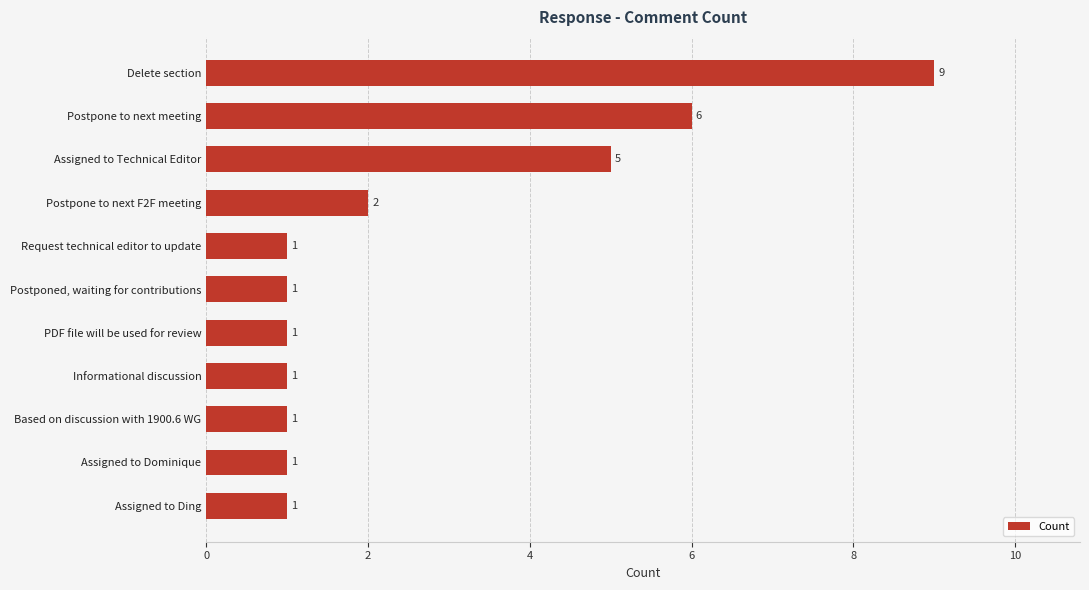

Which has a higher value, Postpone to next F2F meeting or Postponed, waiting for contributions?

Postpone to next F2F meeting